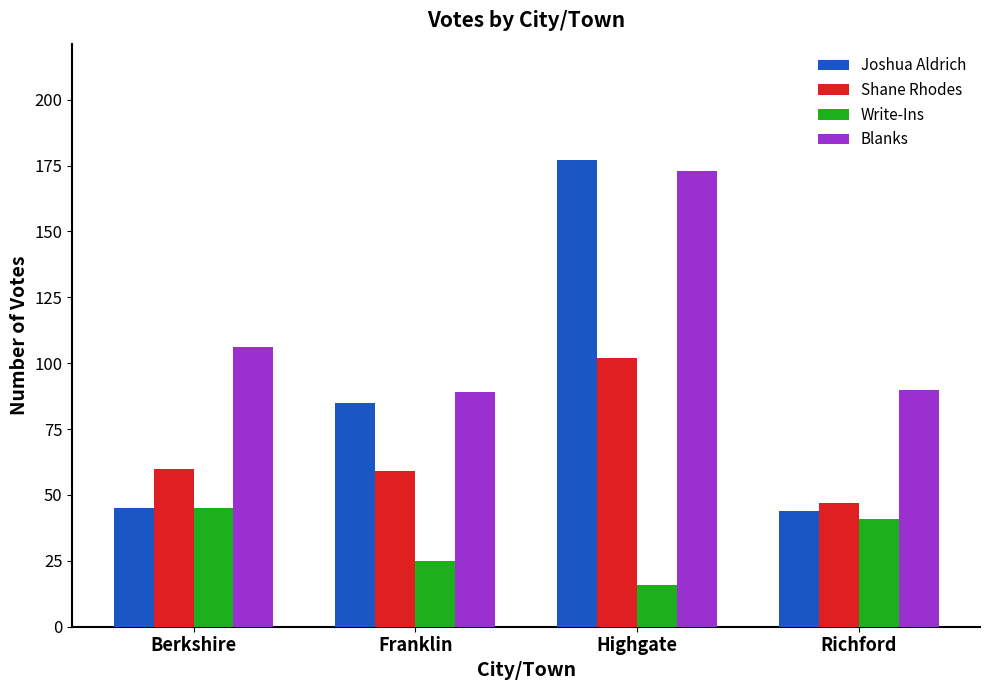

How many data points does each series have?

4